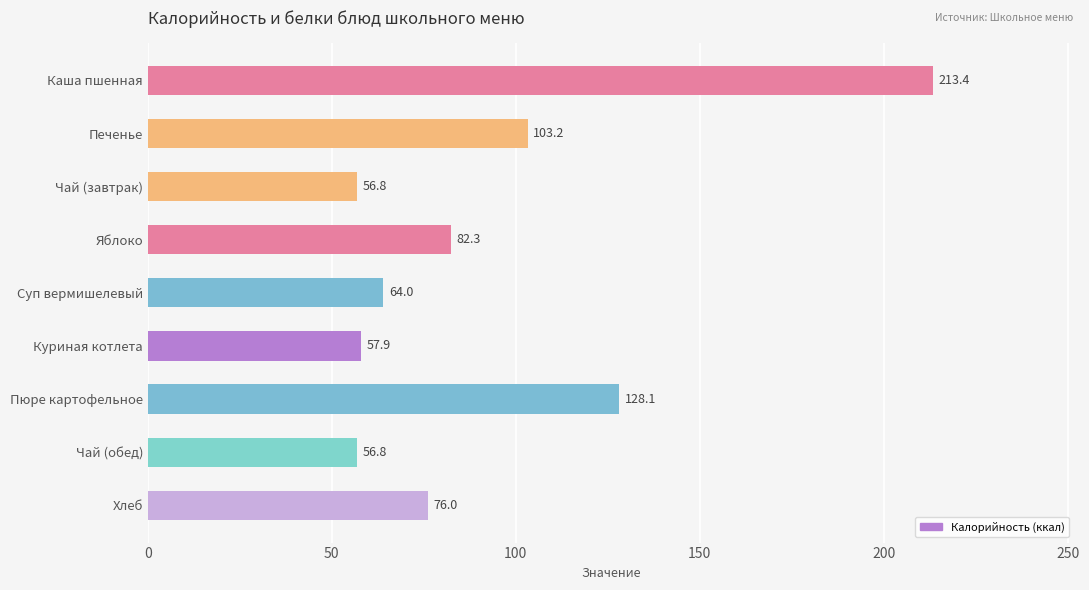

What is the minimum value shown in the chart?

56.8